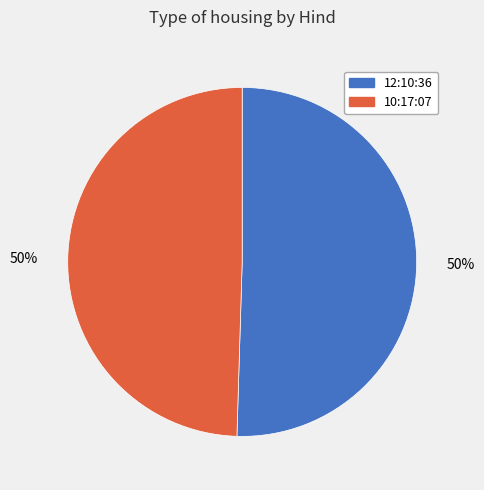

Count the number of slices in the pie.

2